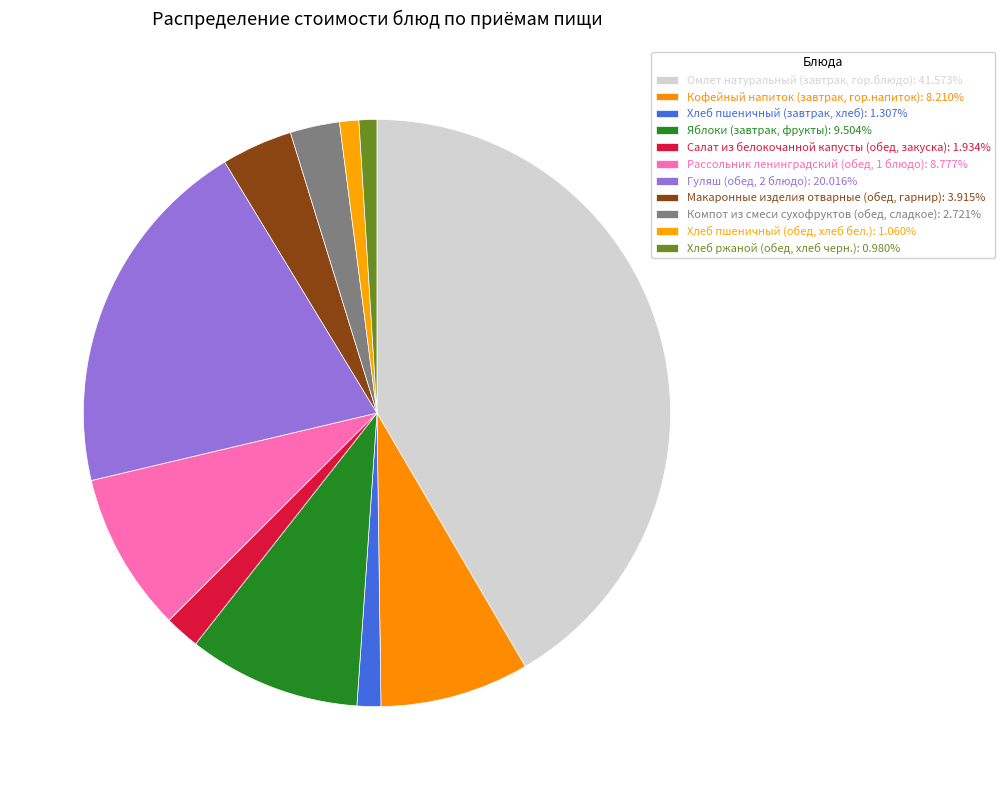

How many segments does this pie chart have?

11